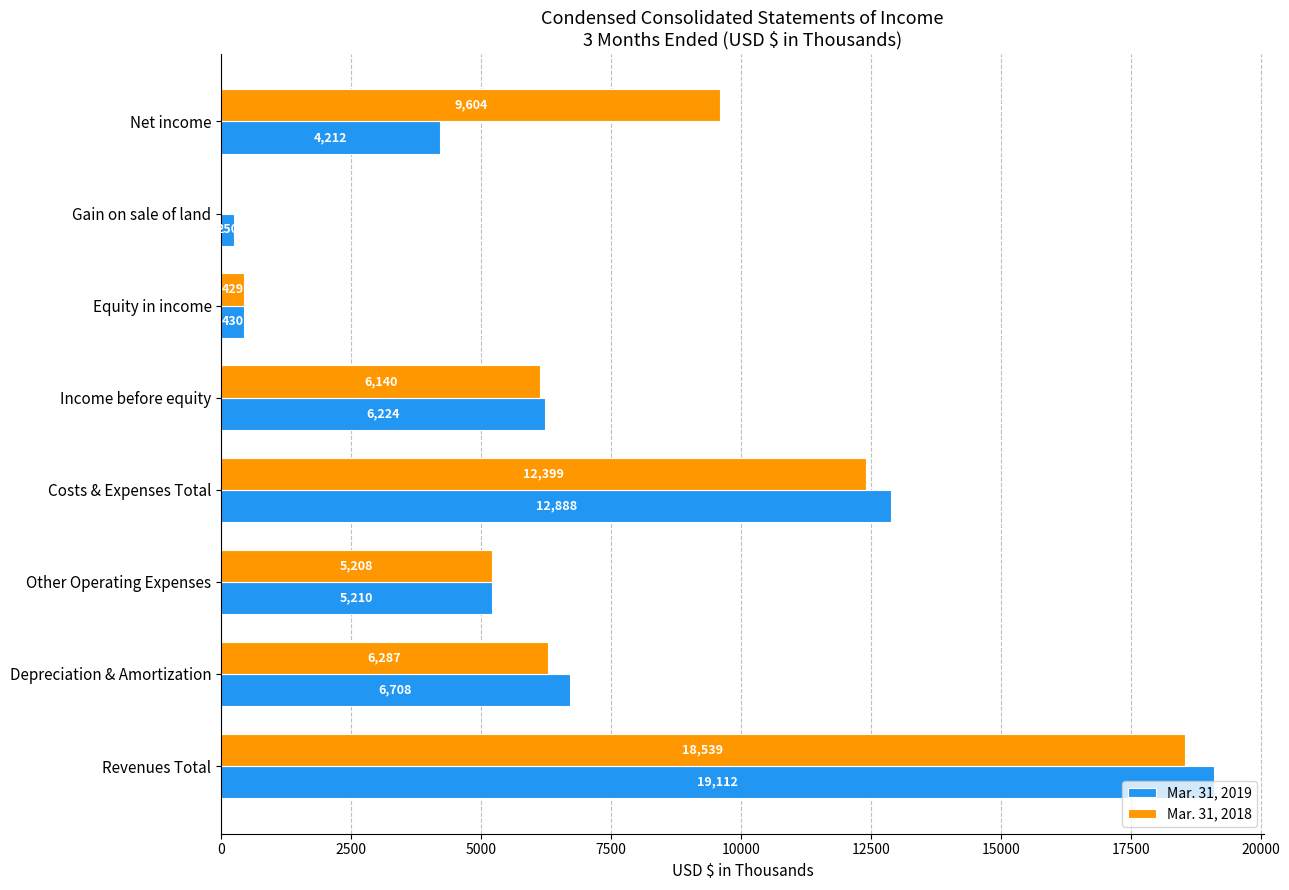

At which category is the sum across all series the highest?

Revenues Total